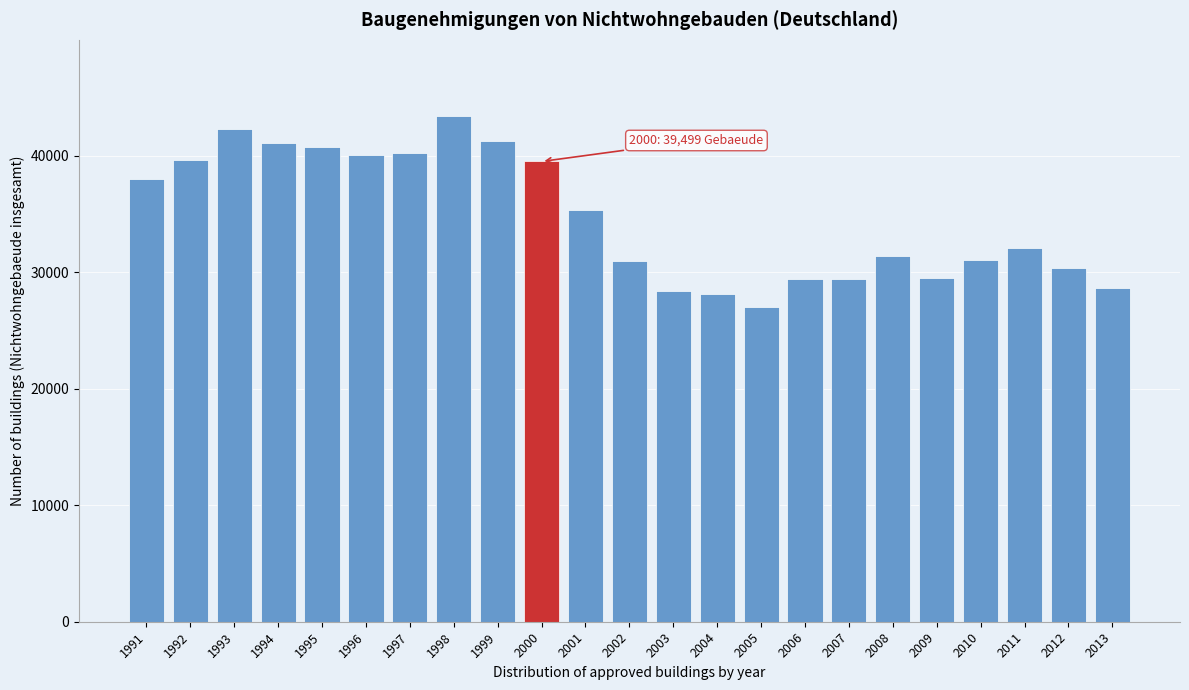

Which category has the highest value across all series?

1998